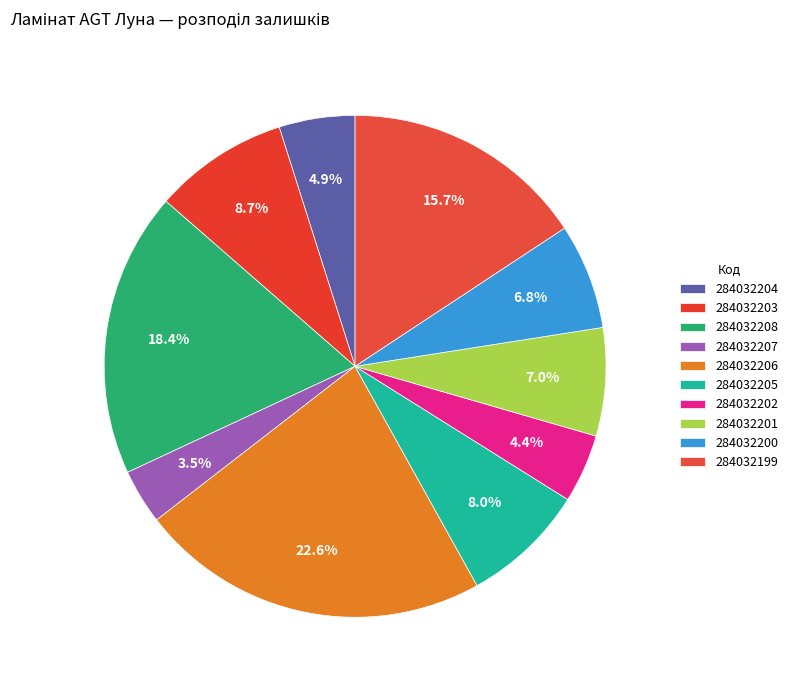

To the nearest percent, what is the difference between the 284032207 and 284032204 slice percentages?

1%